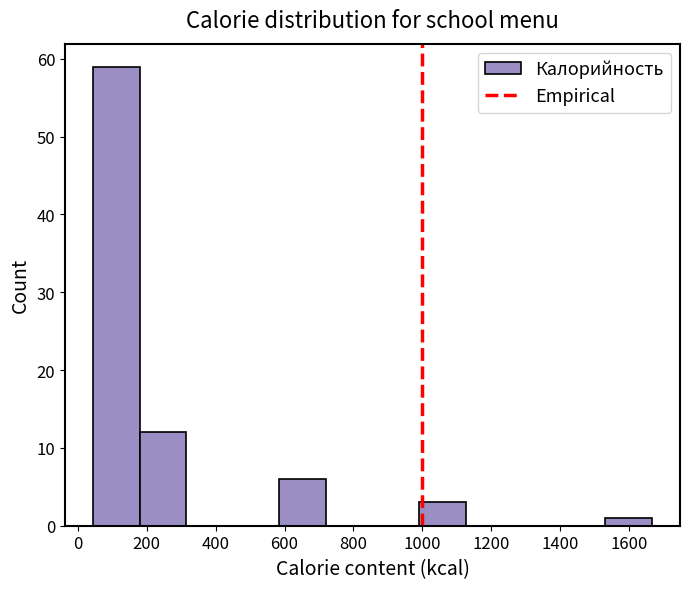

What is the height of the bar covering 1540 to 1660 on the x-axis? Neither the bar edges nor the heights are printed on the chart, so give them approximately, as read against the axes.

1